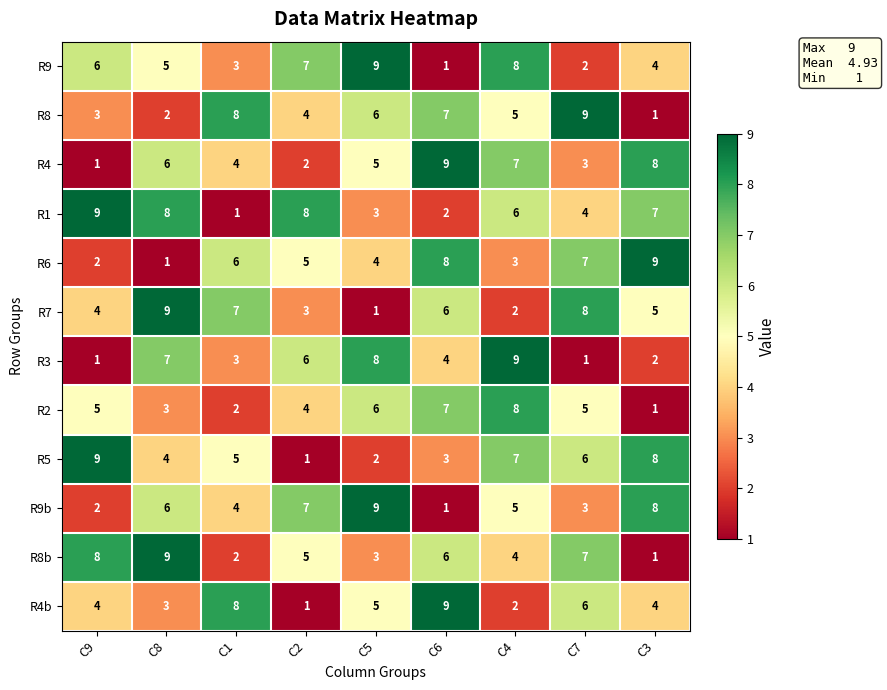

The R4 series shows 7 at C4. True or false?

True